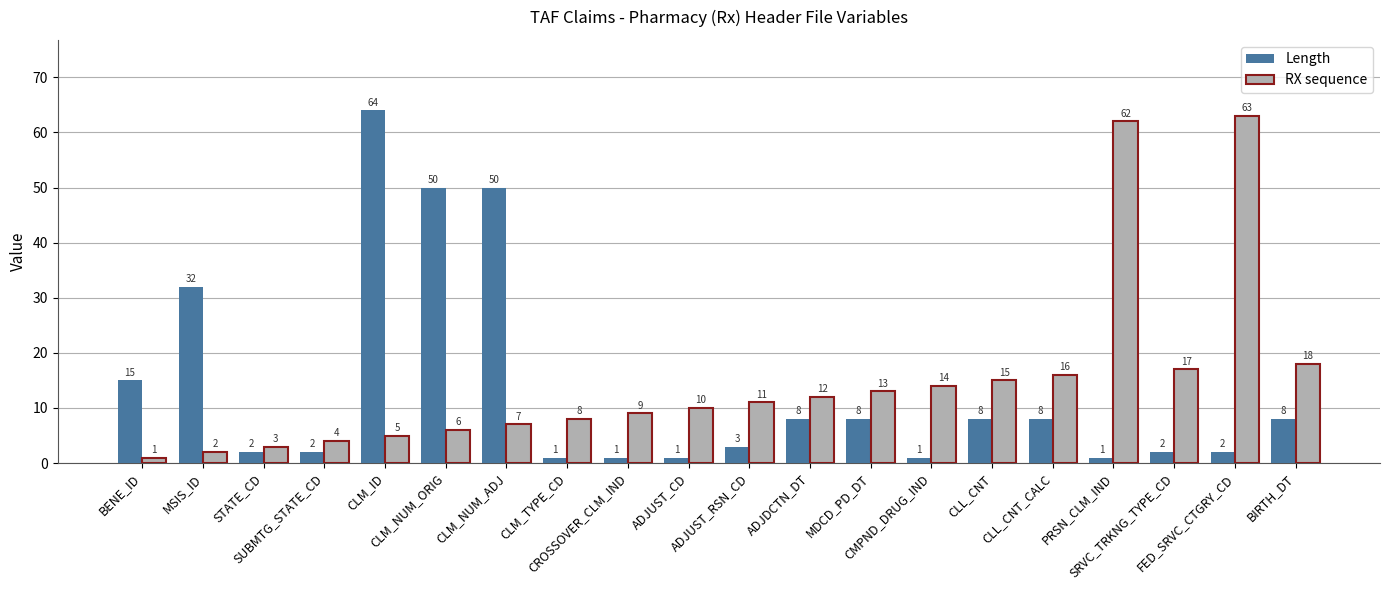

At how many categories does at least one series exceed 54?

3